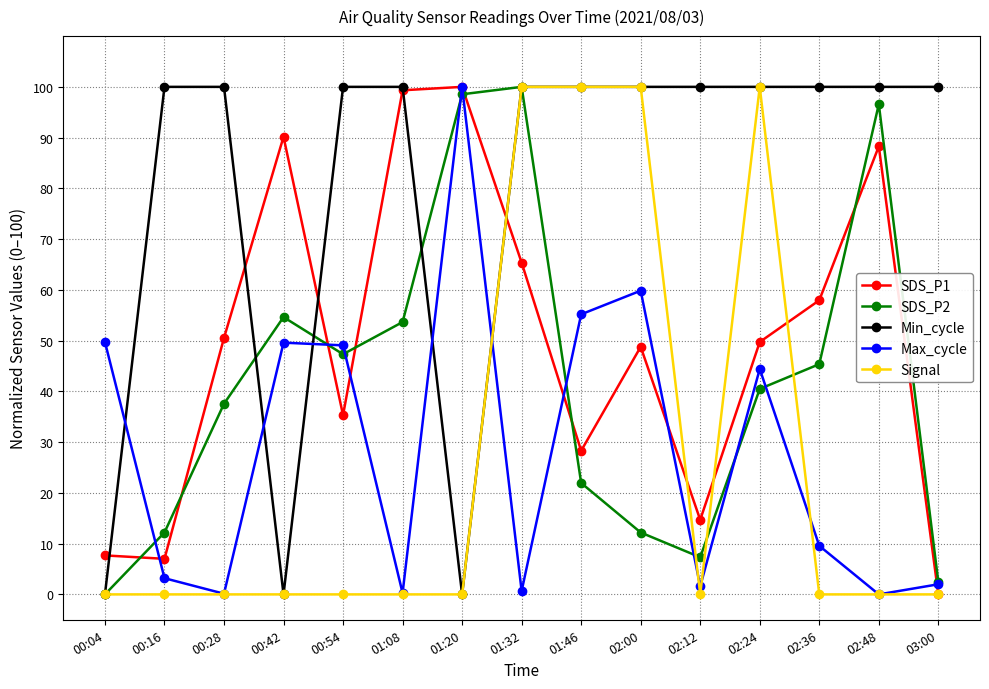

How many intersections are there between Max_cycle and Min_cycle?

5